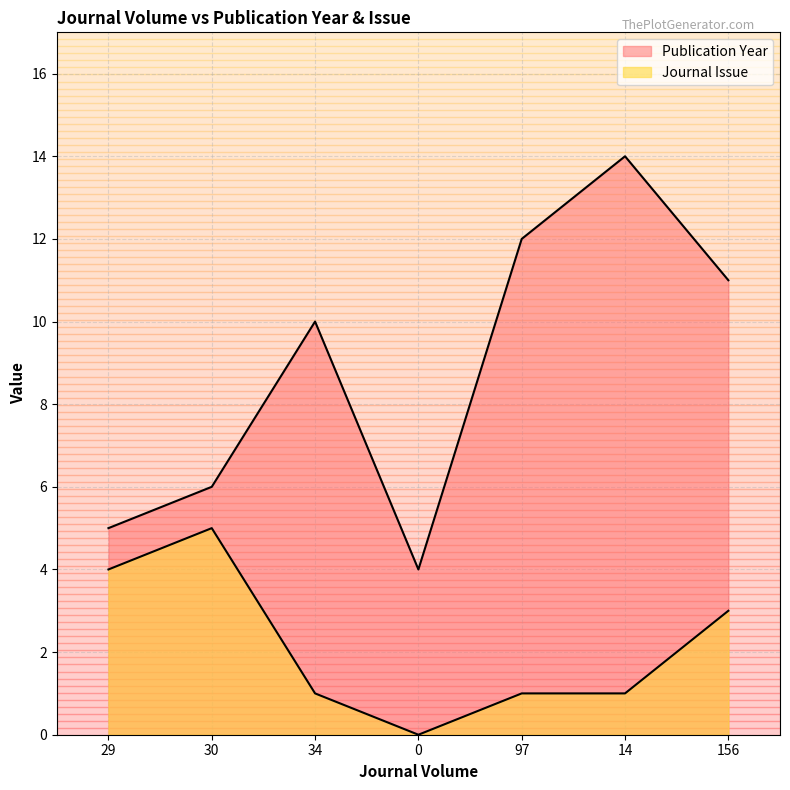

At 14, list the series in order from smallest to largest.

Journal Issue, Publication Year